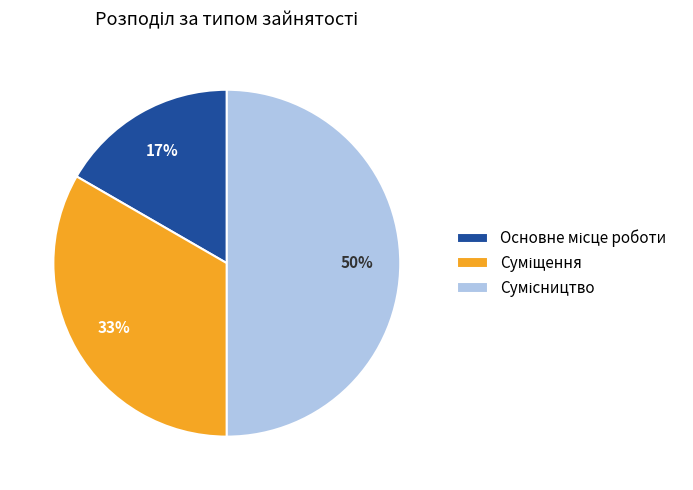

To the nearest percent, what is the difference between the largest and smallest slice percentages?

33%